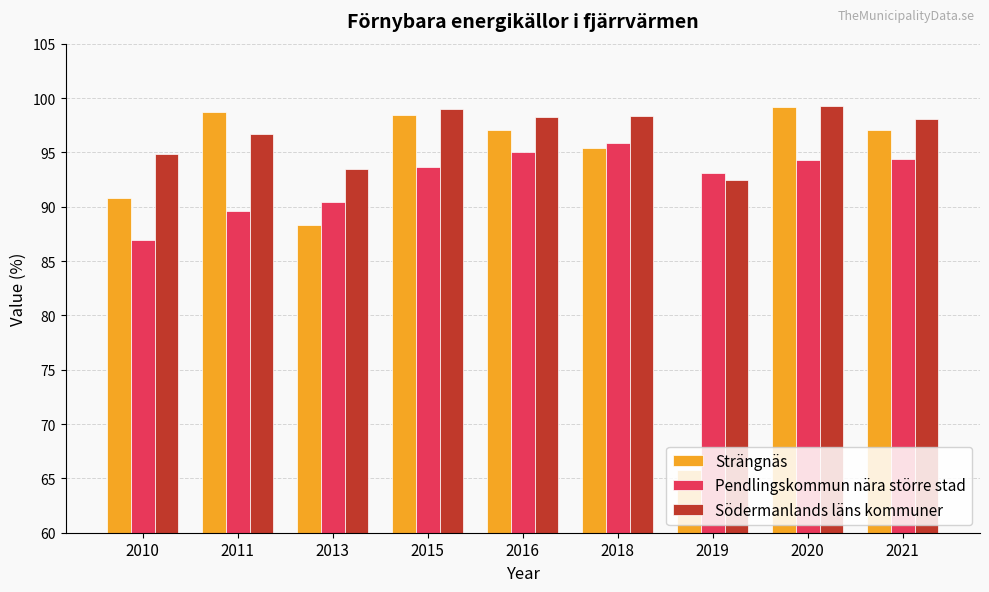

What is the total value across all series at 2010?

272.6